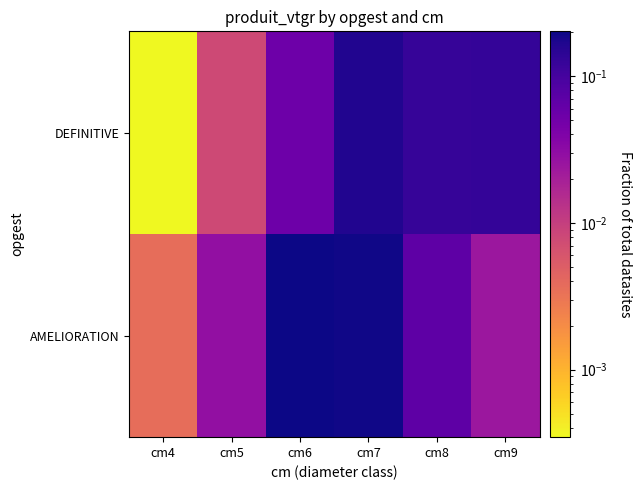

Which series has the widest spread of values?

AMELIORATION